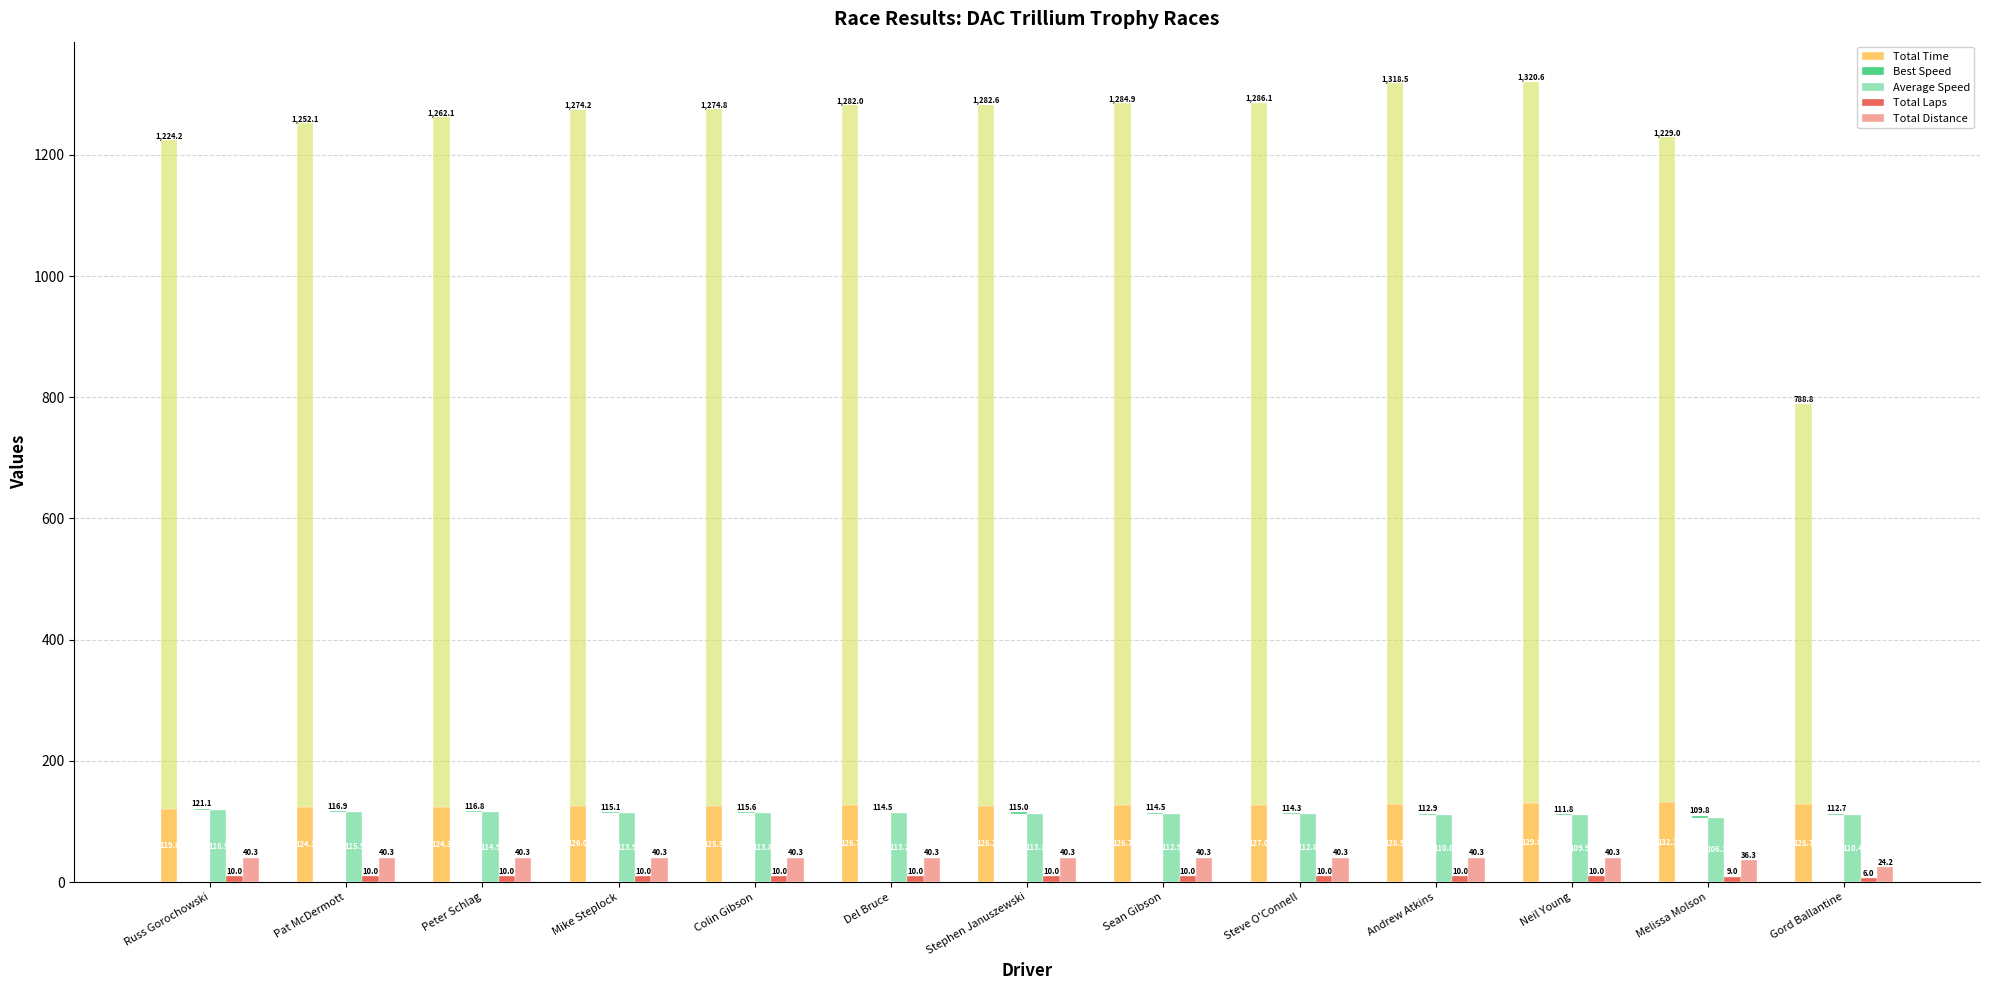

At how many categories does at least one series exceed 43?

13